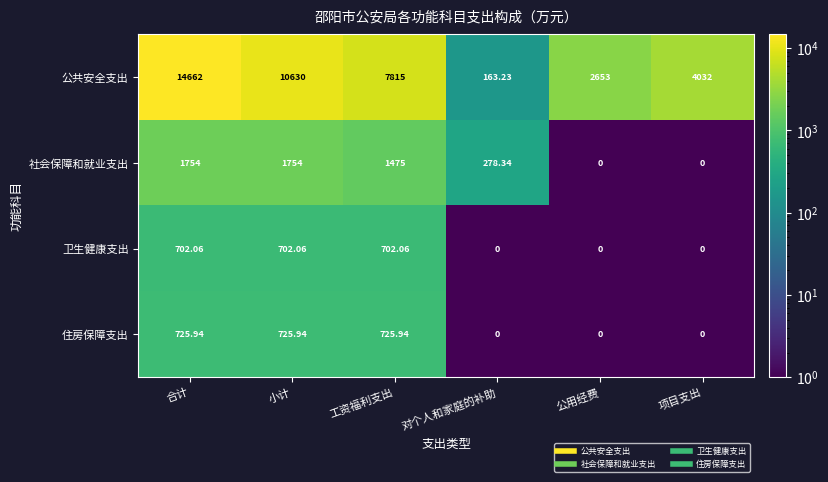

What is the difference between the highest and lowest values at 对个人和家庭的补助?

278.3